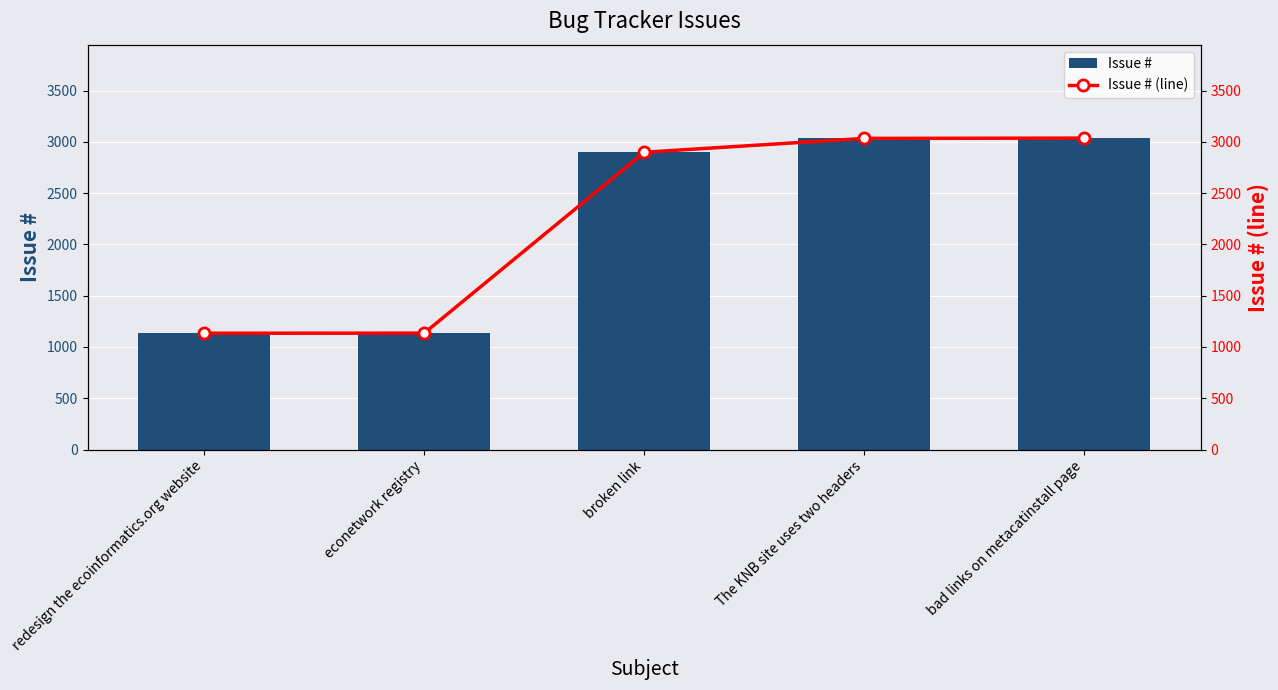

Which series has the largest total across all categories?

Issue #